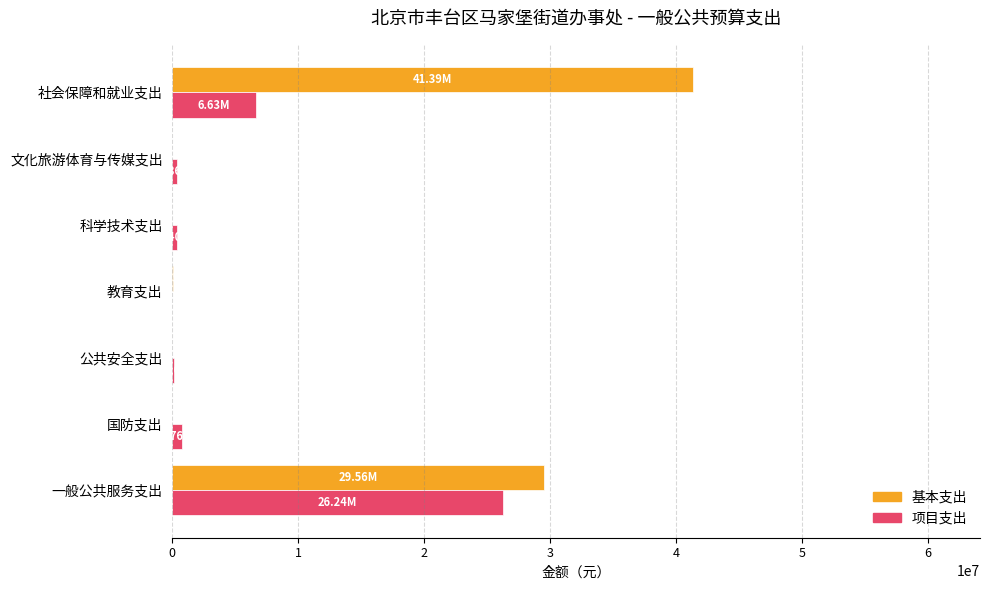

What is the average value of the 基本支出 series?

10143376.3